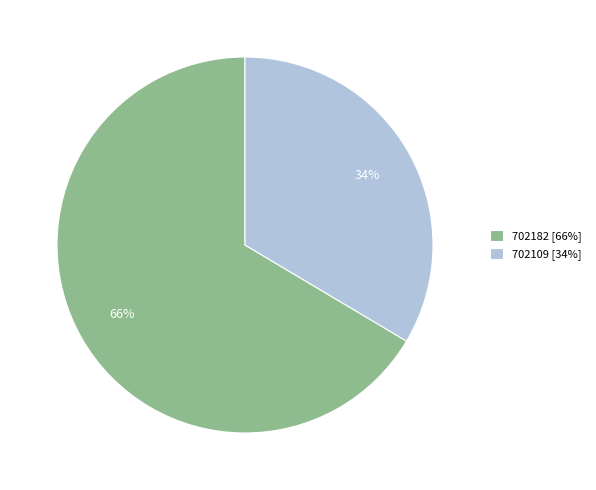

To the nearest percent, what is the combined percentage of 702182 and 702109?

100%